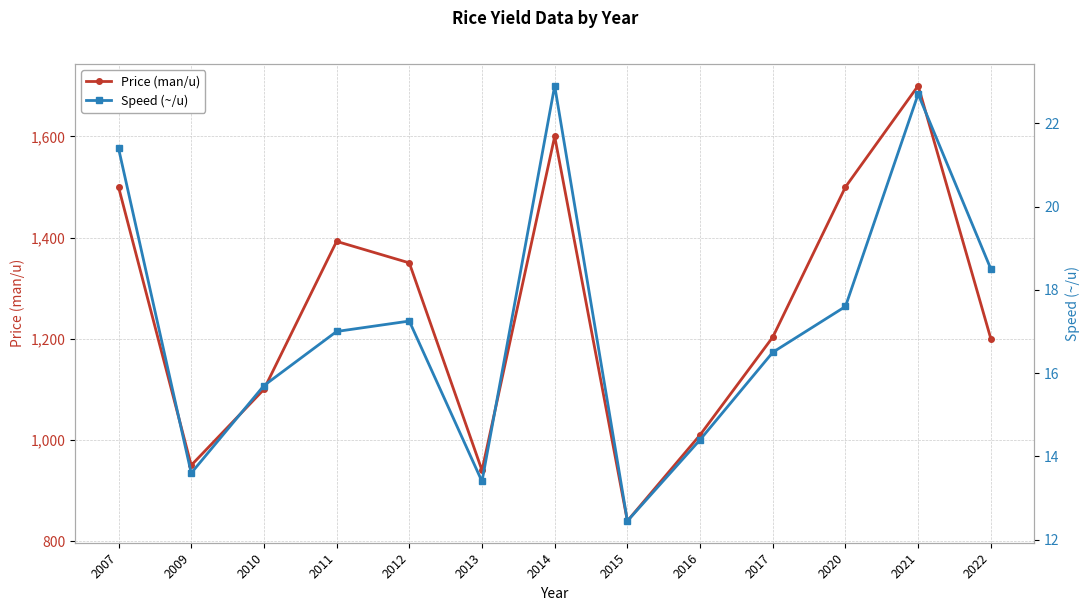

Which category has the lowest value in the Price (man/u) series?

2015